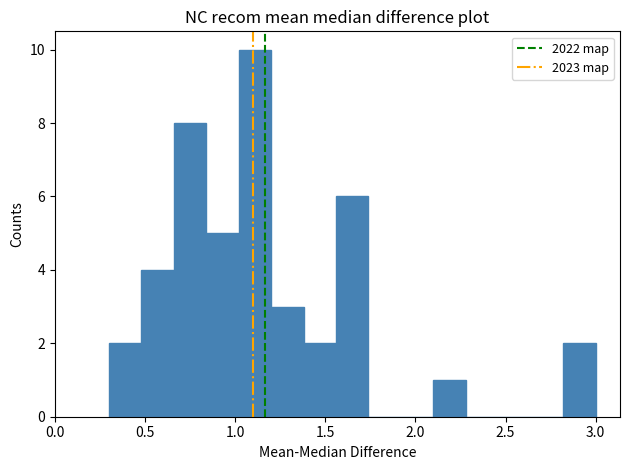

Read against the x-axis, roughly where is the centre of the tallest bar?

1.10